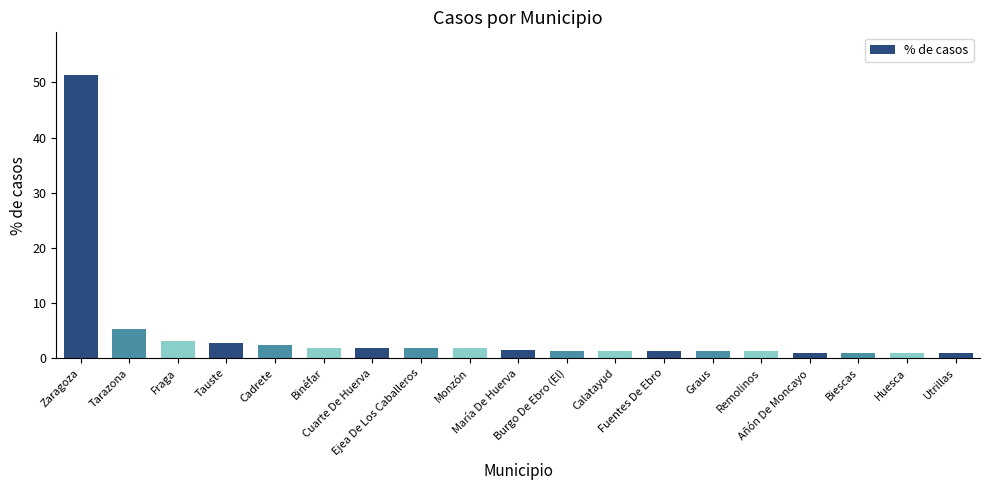

Where is the data nearest to the value 26?

Tarazona